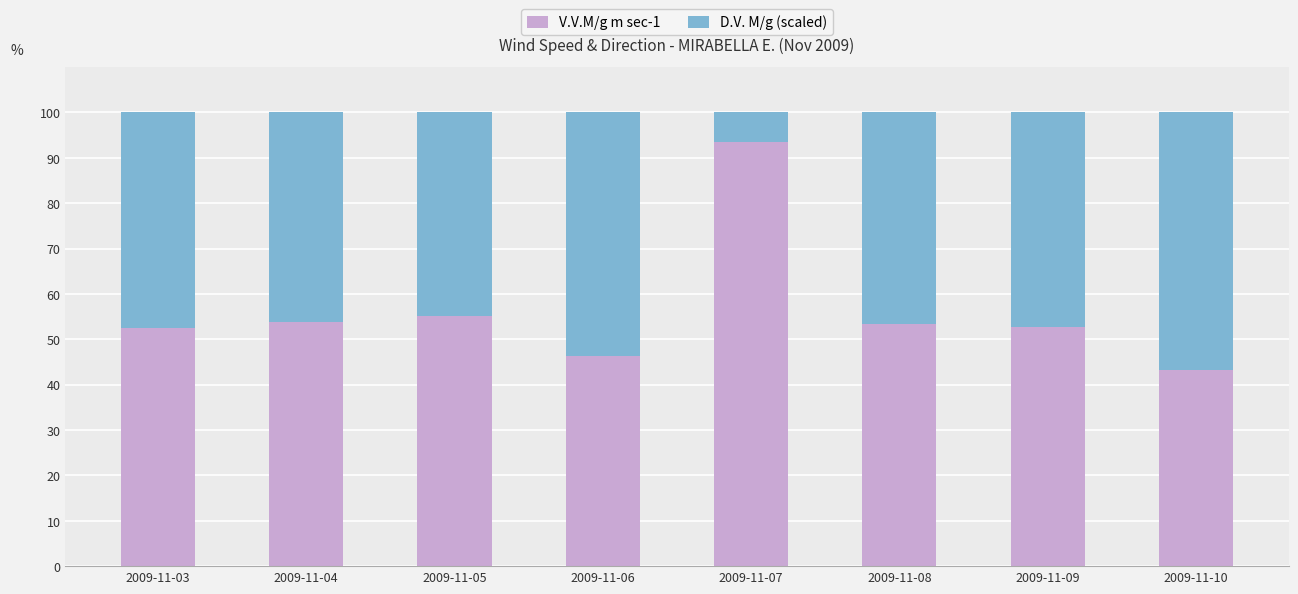

Which category has the highest value in the V.V.M/g m sec-1 series?

2009-11-07